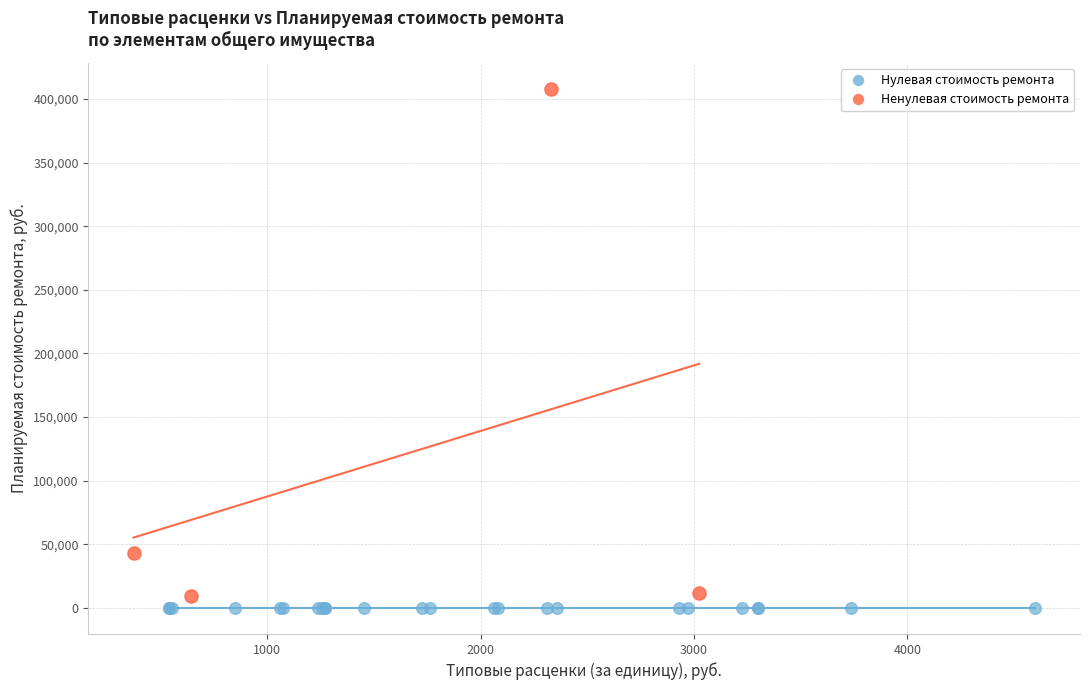

What are all the series names shown in the legend?

Нулевая стоимость ремонта, Ненулевая стоимость ремонта